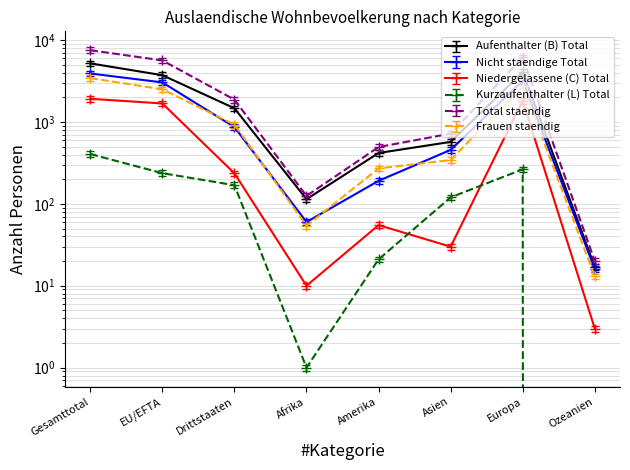

What is the label of the 5th point from the left?

Amerika